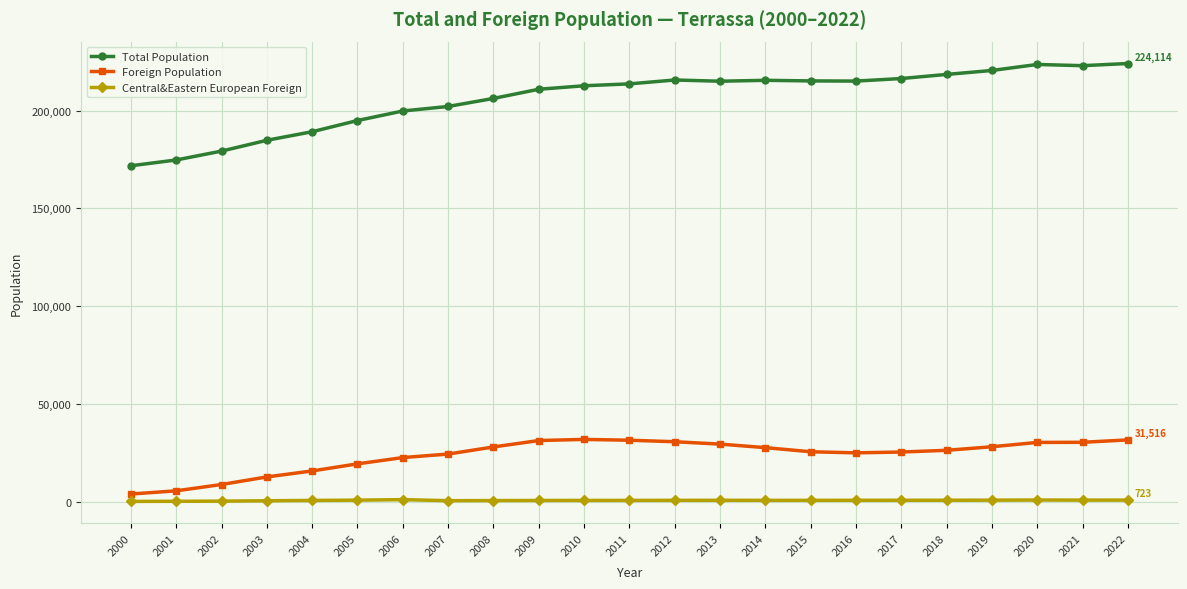

At which label does Central&Eastern European Foreign first exceed 599?

2005